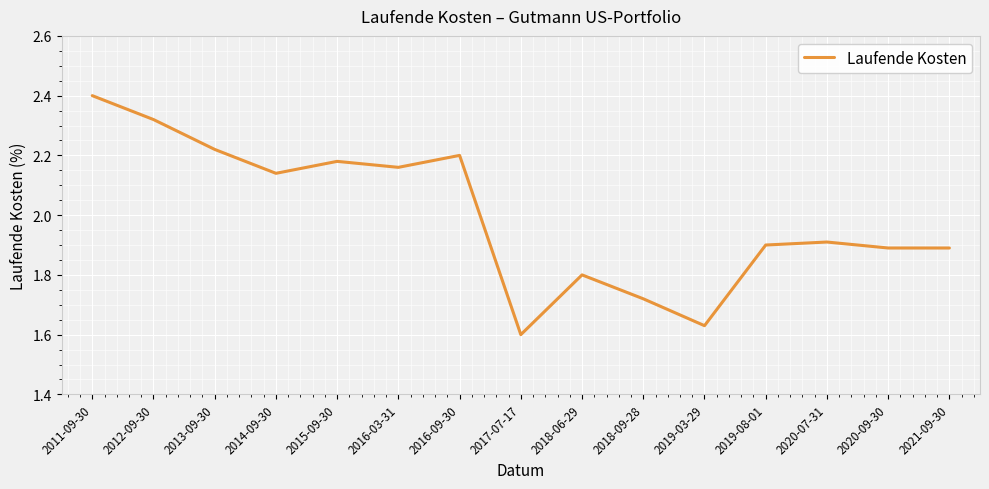

What is the ratio of the value at 2015-09-30 to the value at 2018-06-29?

1.2